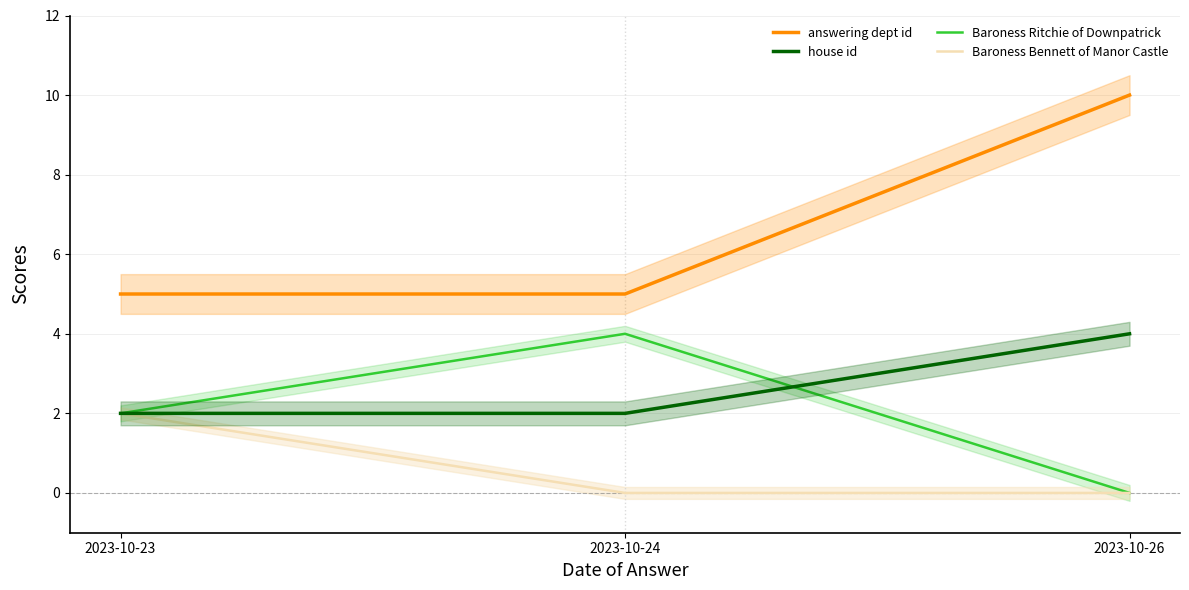

The value of Baroness Ritchie of Downpatrick at 2023-10-24 is 5. True or false?

False